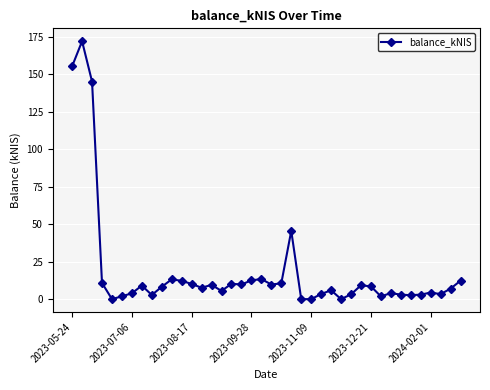

What is the maximum value shown in the chart?

172.2